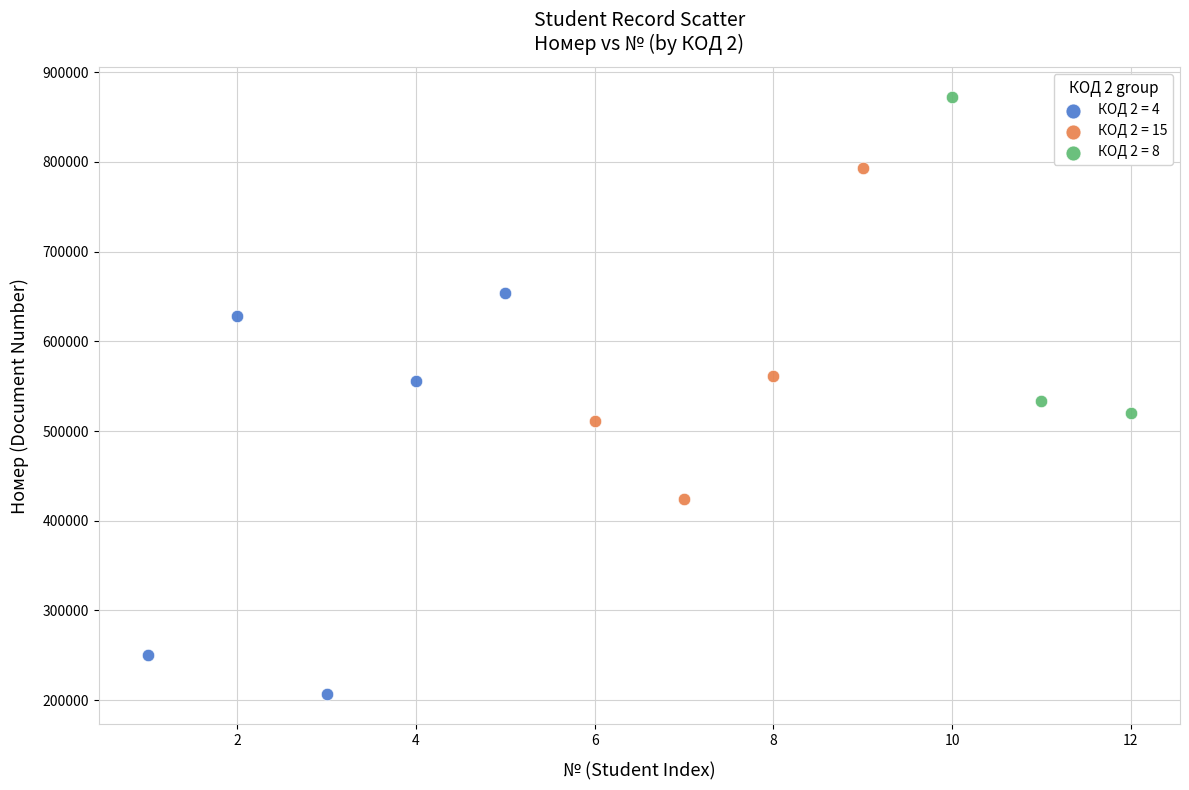

Which series has the widest spread of Y values?

КОД 2 = 4